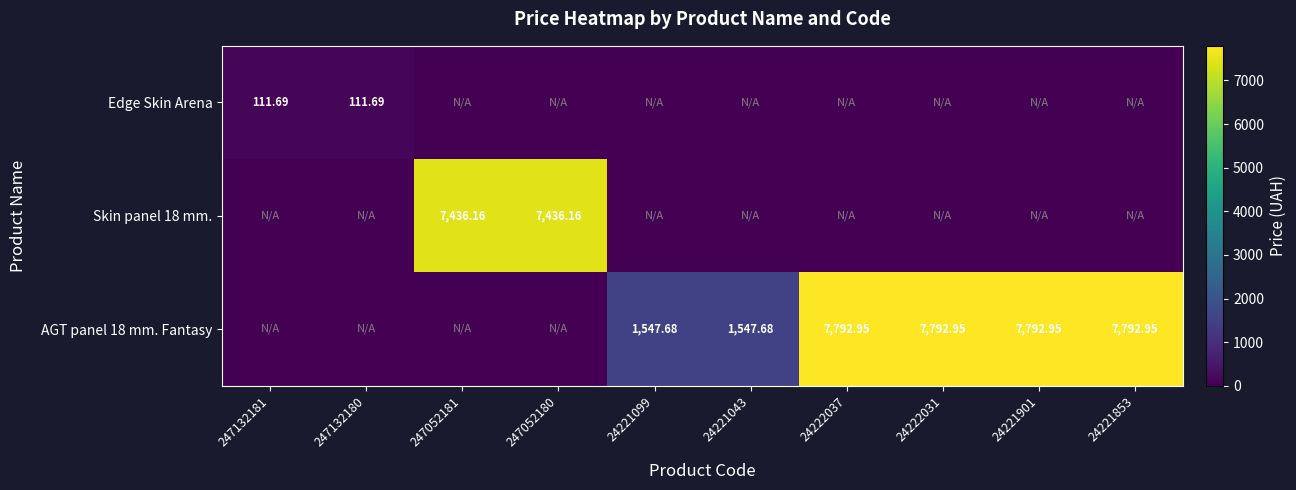

True or false: AGT panel 18 mm. Fantasy has a value of 1547.7 at 24221099.

True